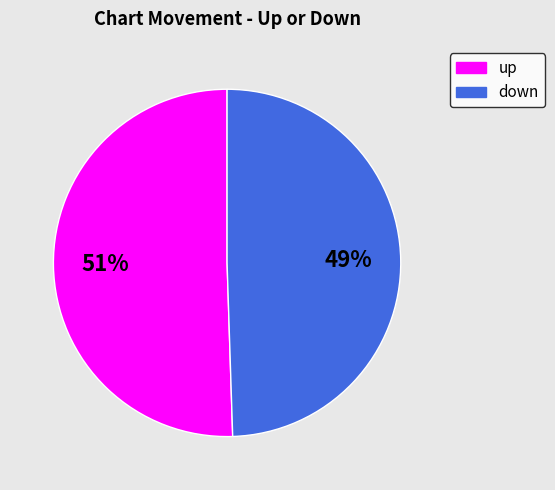

To the nearest percent, what is the average slice percentage?

50%